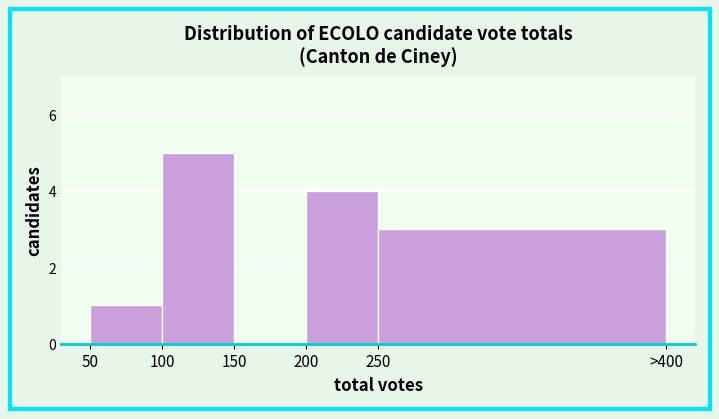

Reading left to right, transcribe all the data shown in this chart.

50=1	100=5	150=0	200=4	250=3